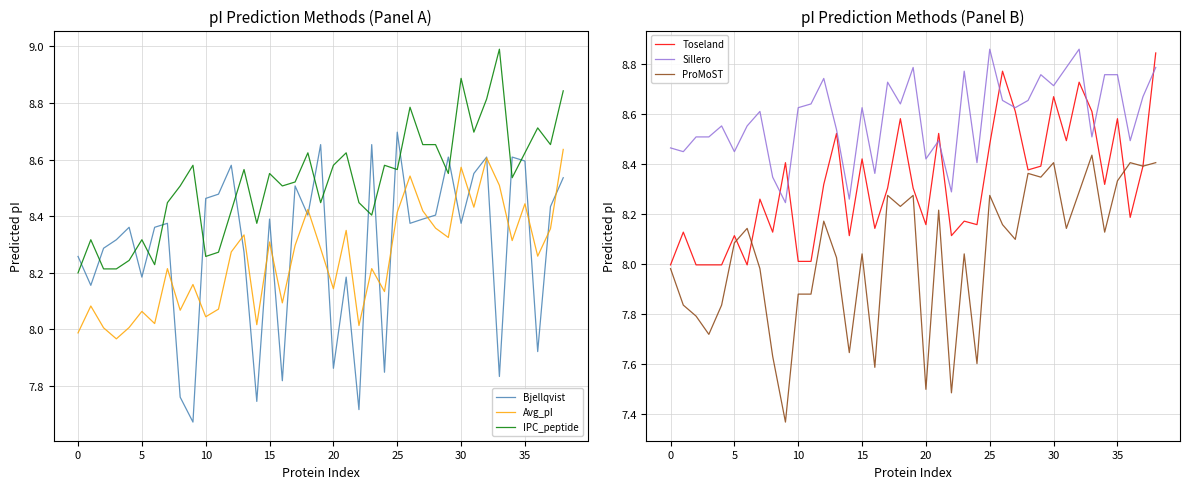

What are all the series names shown in the legend?

Bjellqvist, Avg_pI, IPC_peptide, Toseland, Sillero, ProMoST